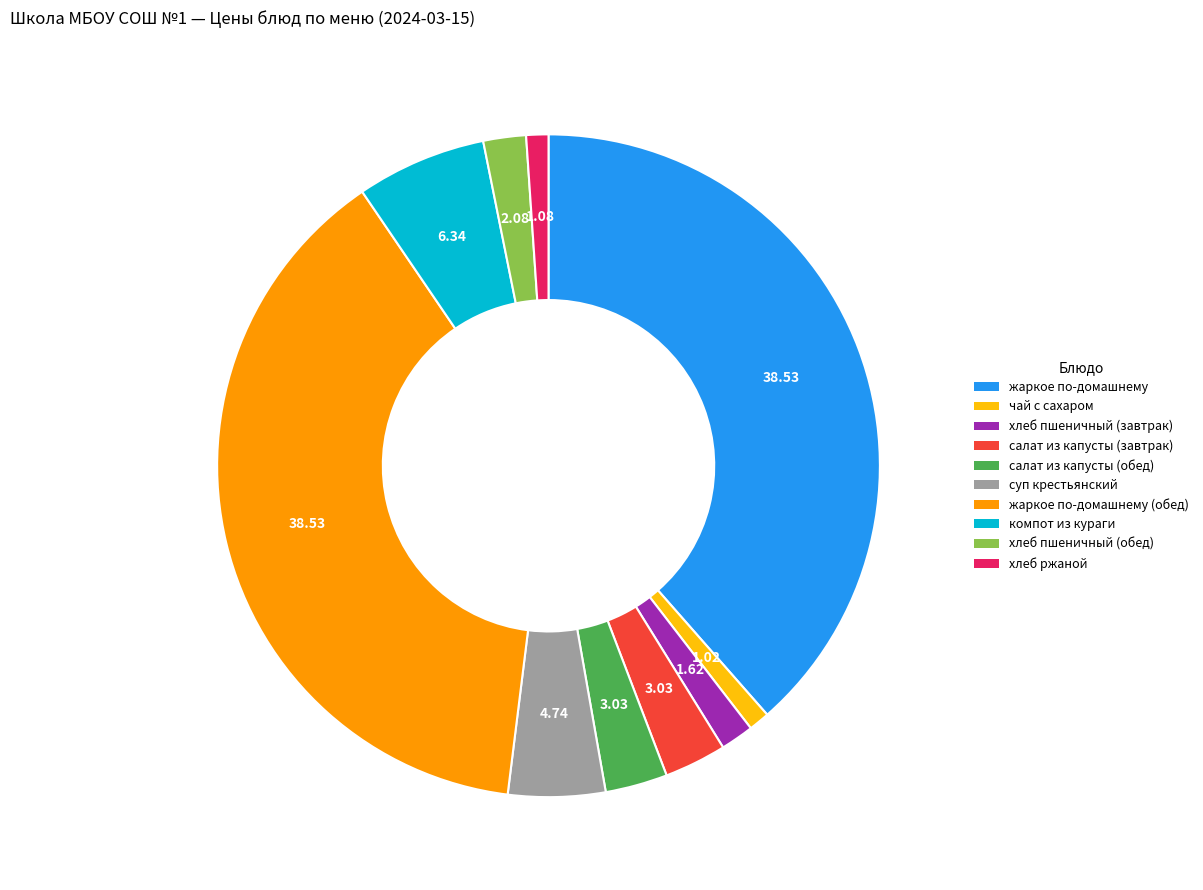

Does any single category account for the majority?

No